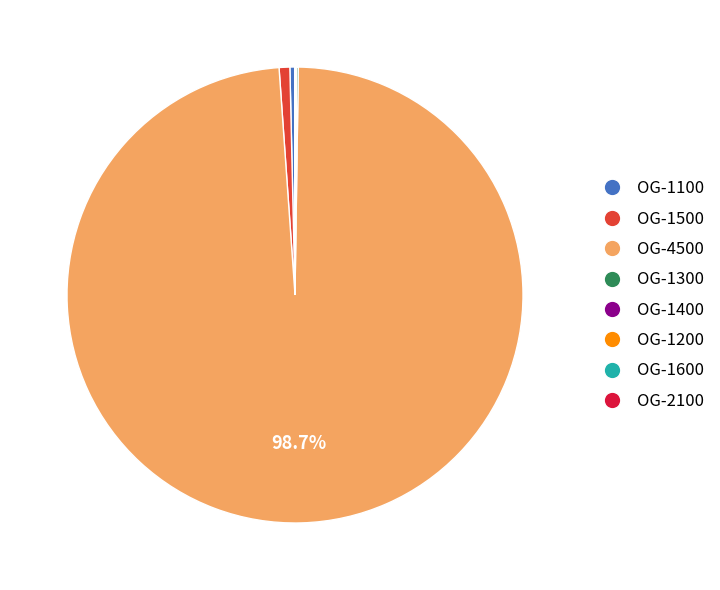

Which category accounts for the majority?

OG-4500